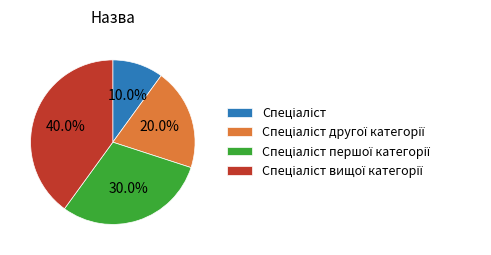

To the nearest percent, what is the average slice percentage?

25%